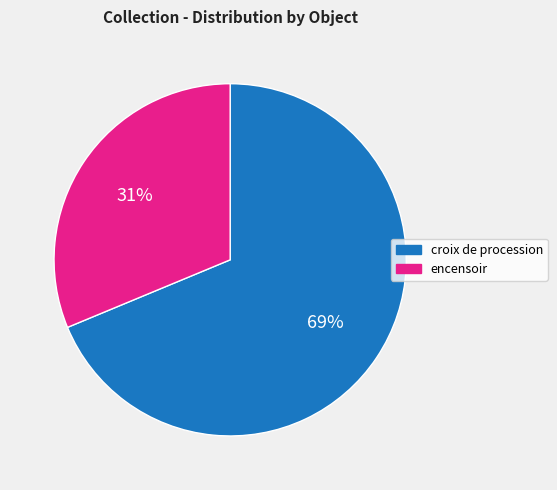

Which has a higher value, encensoir or croix de procession?

croix de procession